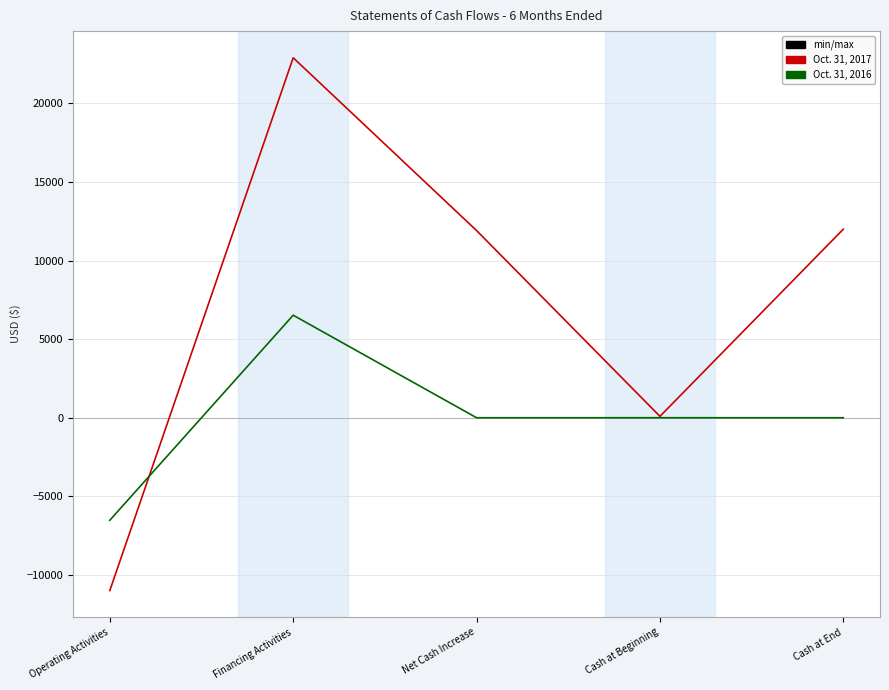

How many lines are shown in the chart?

2